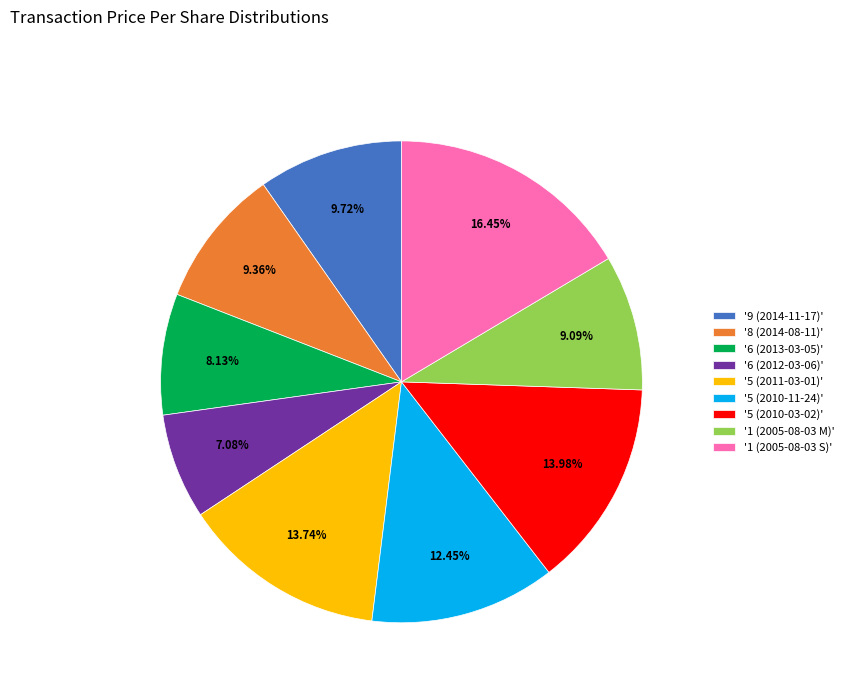

Is the sum of '9 (2014-11-17)' and '5 (2010-11-24)' greater than half?

No